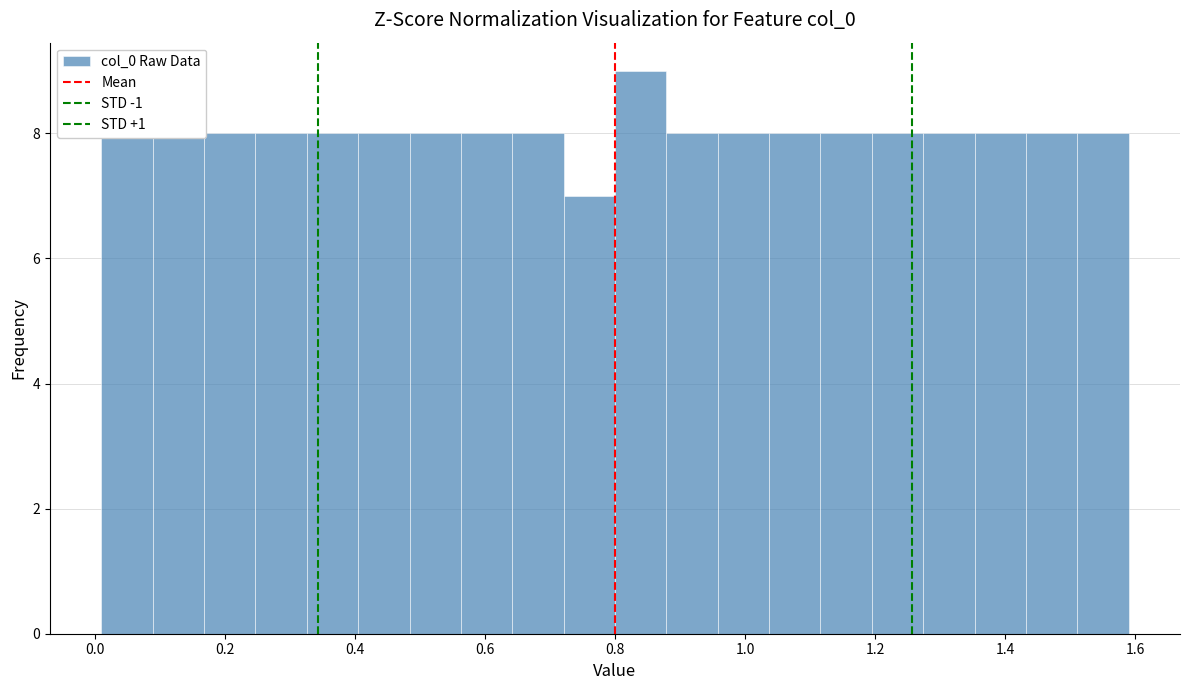

Around what value on the x-axis is the tallest bar? Give the approximate position of its centre, as read against the axis.

0.84